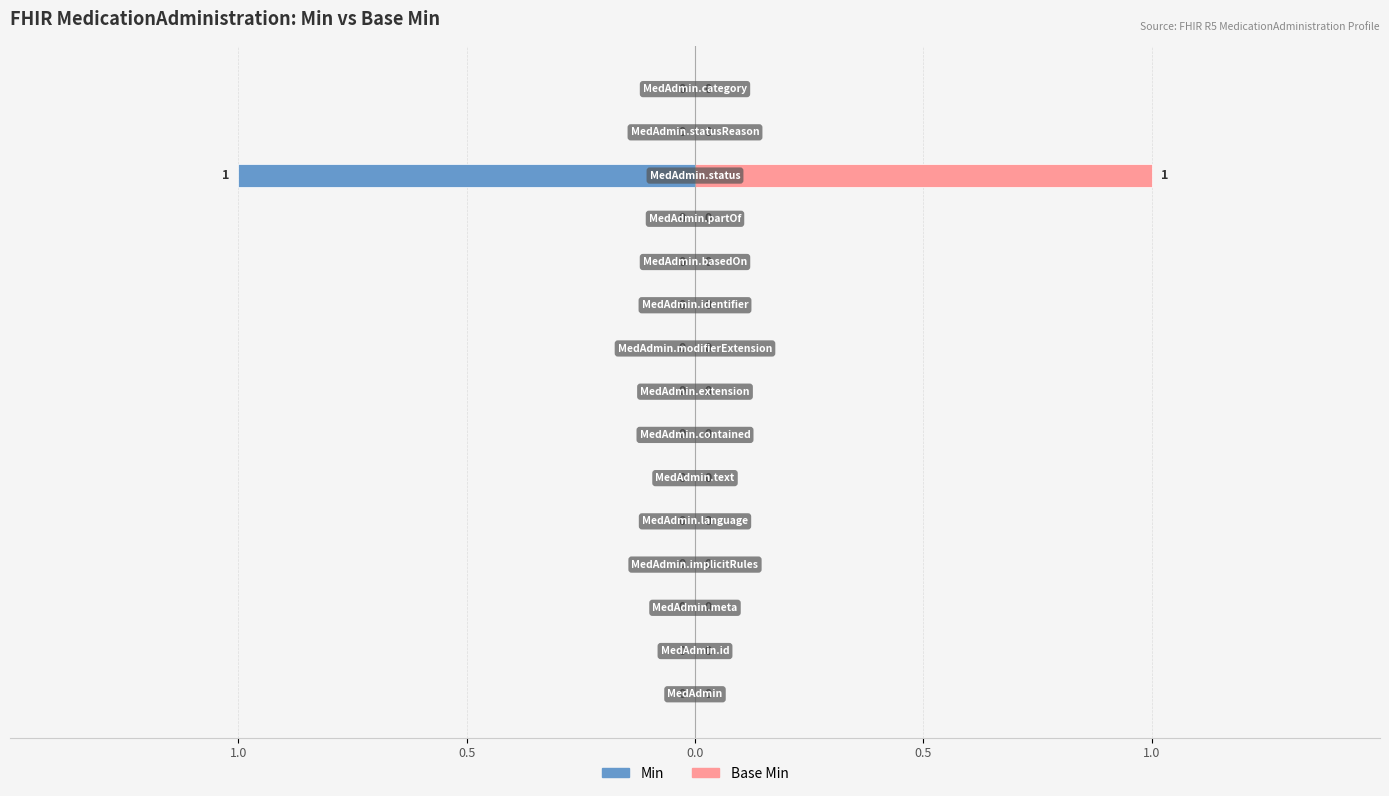

Rank the series by their average value, from lowest to highest.

Min, Base Min